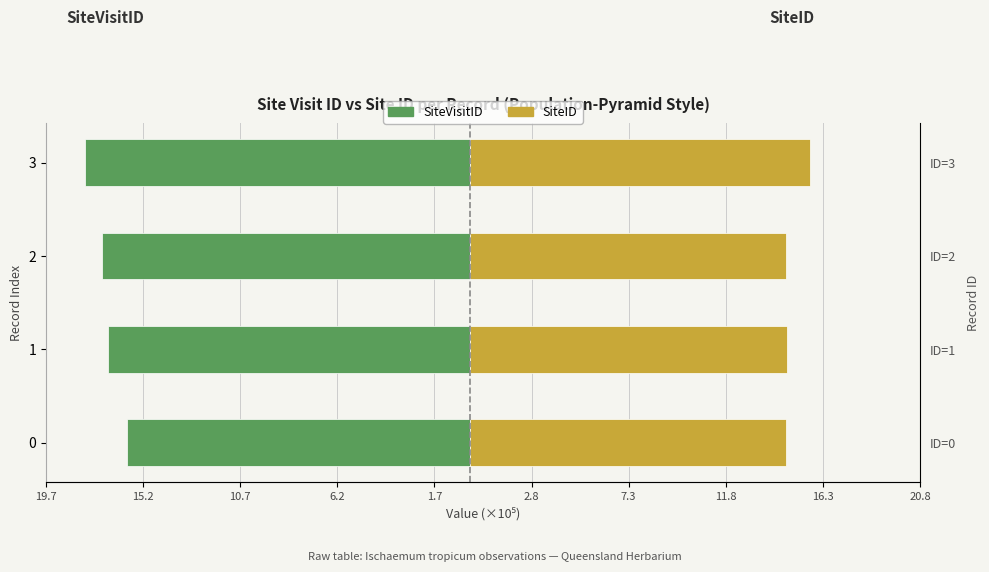

Which series has the largest total across all categories?

SiteID